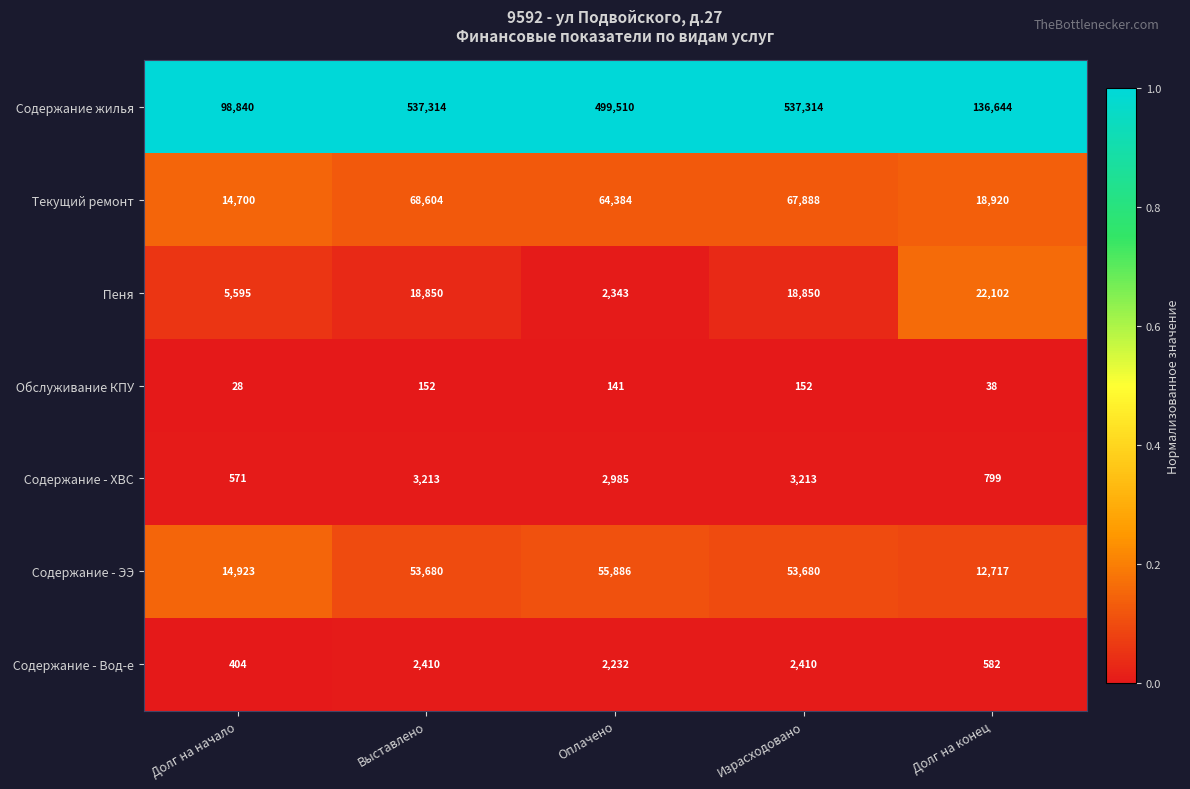

What is the difference between the highest and lowest values at Израсходовано?

537162